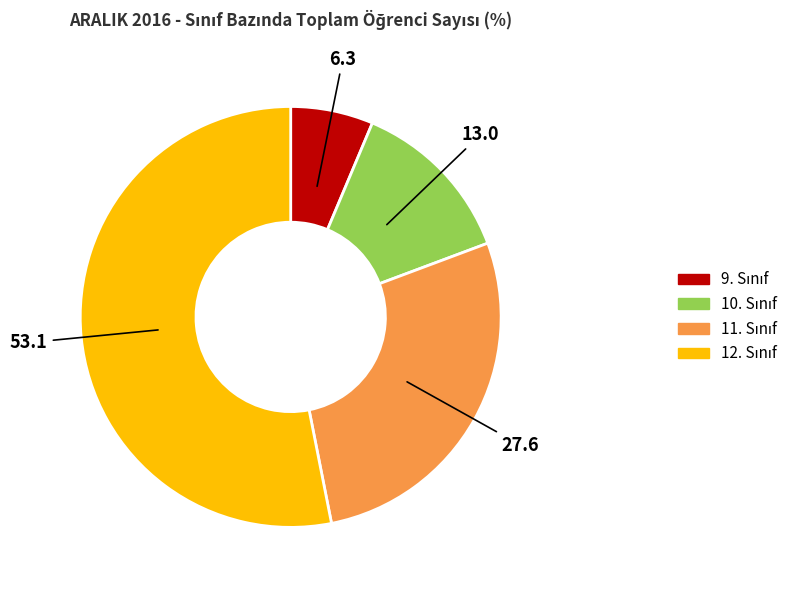

Is there any slice that represents more than half of the pie?

Yes